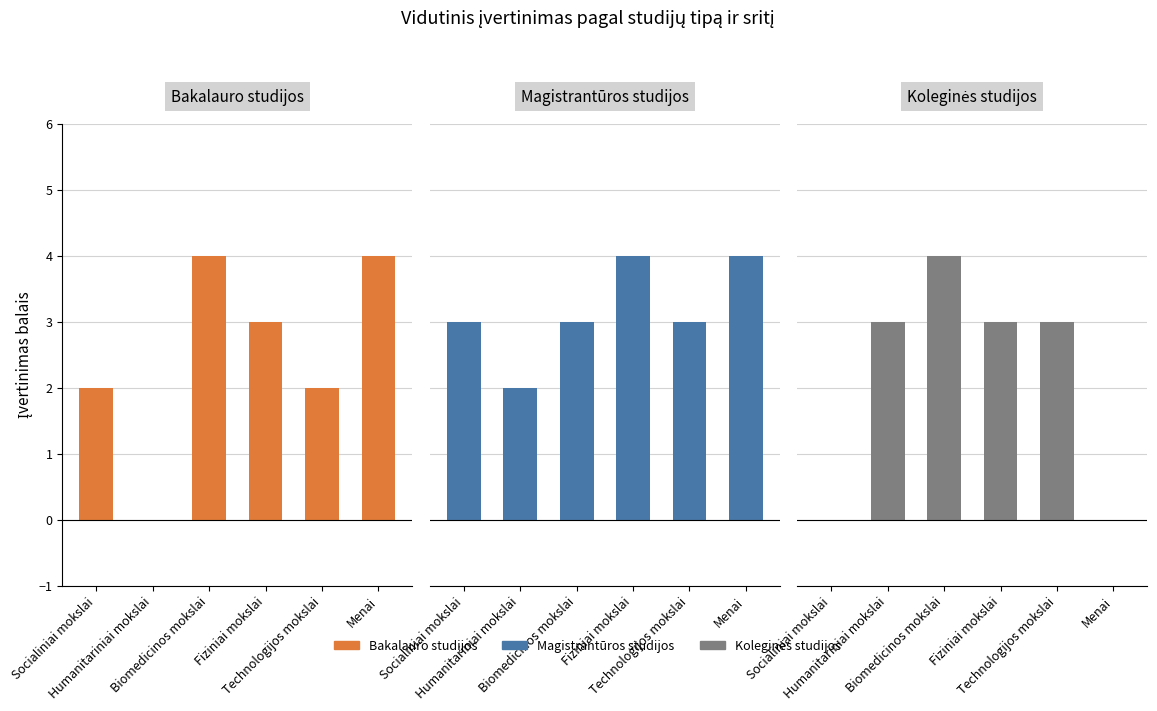

The value of Bakalauro studijos at Socialiniai mokslai is 0. True or false?

False